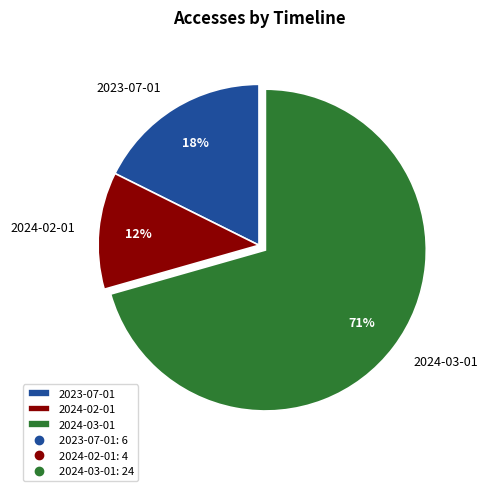

The 2023-07-01 slice represents 10% of the pie. True or false?

False